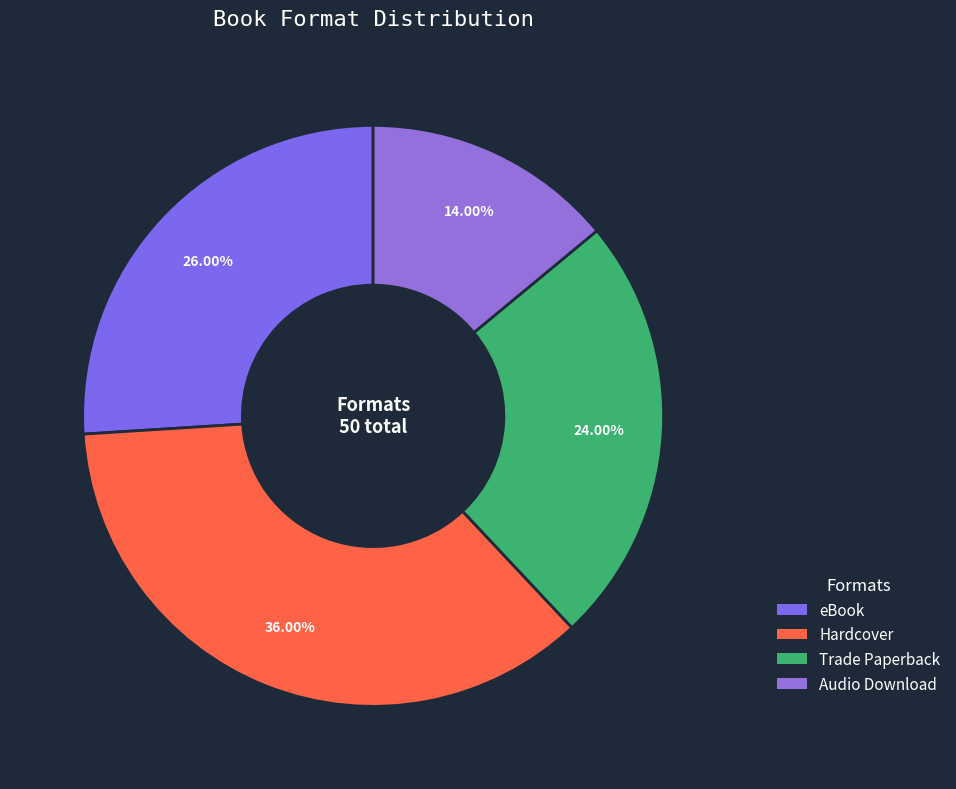

How many slices are in this pie chart?

4